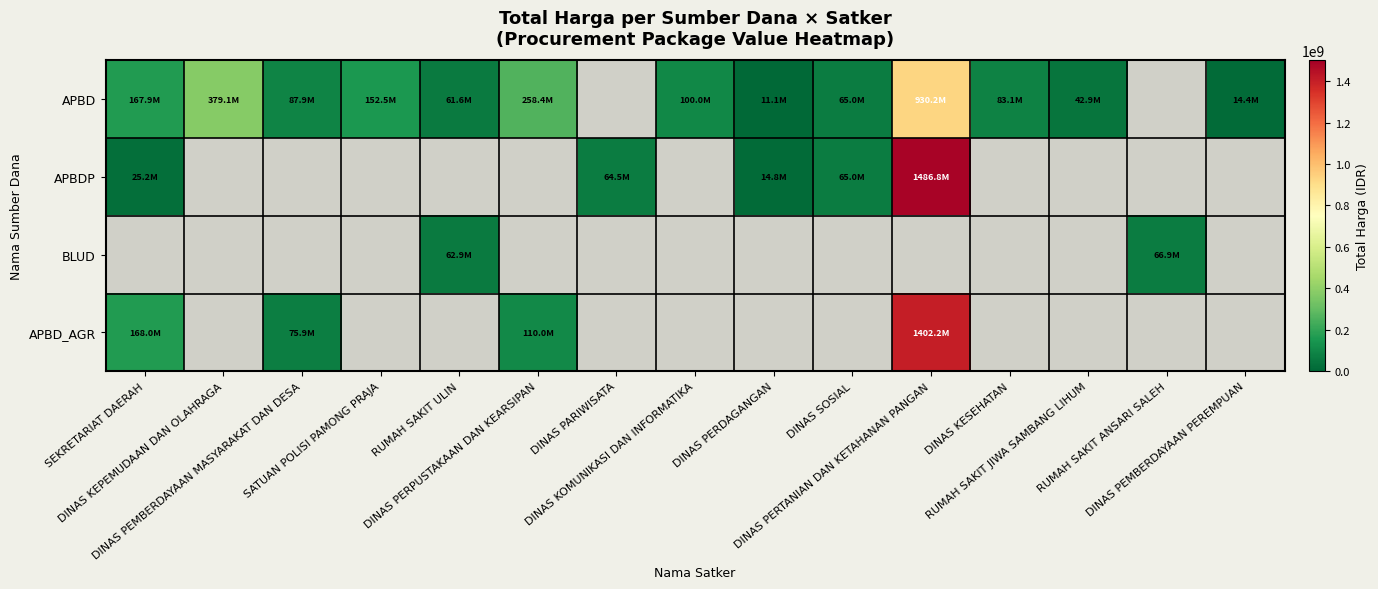

What is the difference between the APBD values at RUMAH SAKIT JIWA SAMBANG LIHUM and DINAS PERPUSTAKAAN DAN KEARSIPAN?

215581250.0